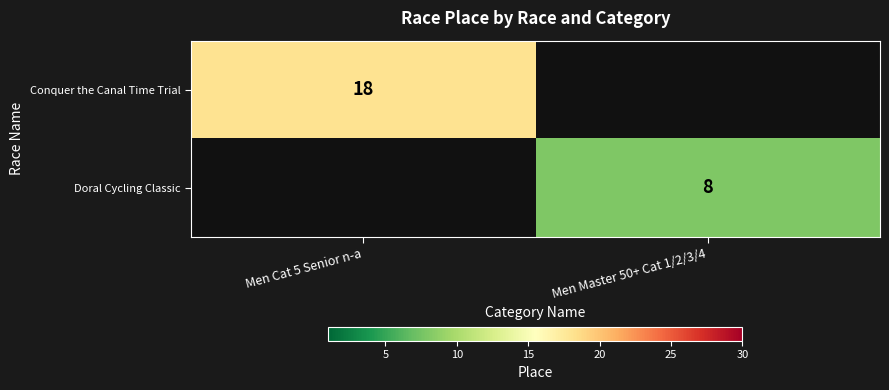

True or false: Doral Cycling Classic has a value of 8 at Men Master 50+ Cat 1/2/3/4.

True